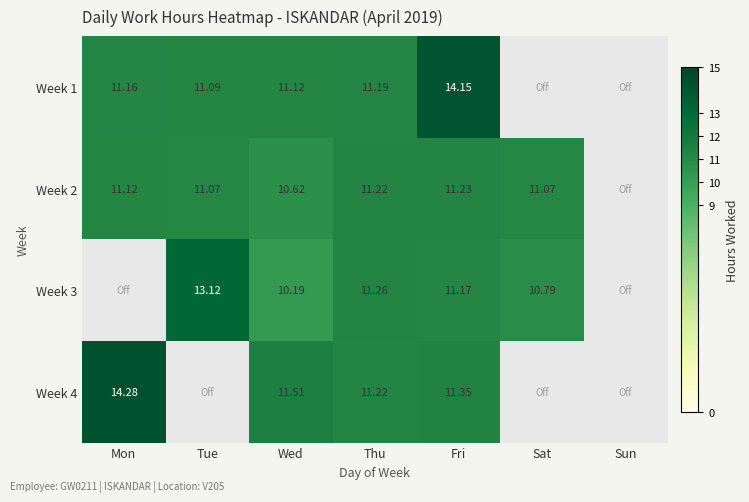

What is the maximum value shown in the chart?

14.3